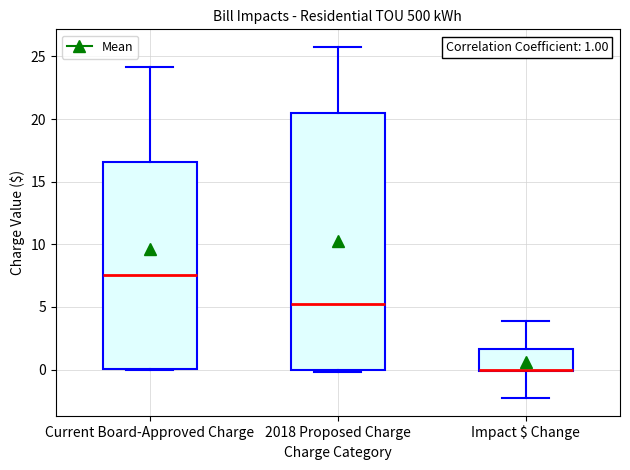

Which box has the highest median line?

Current Board-Approved Charge